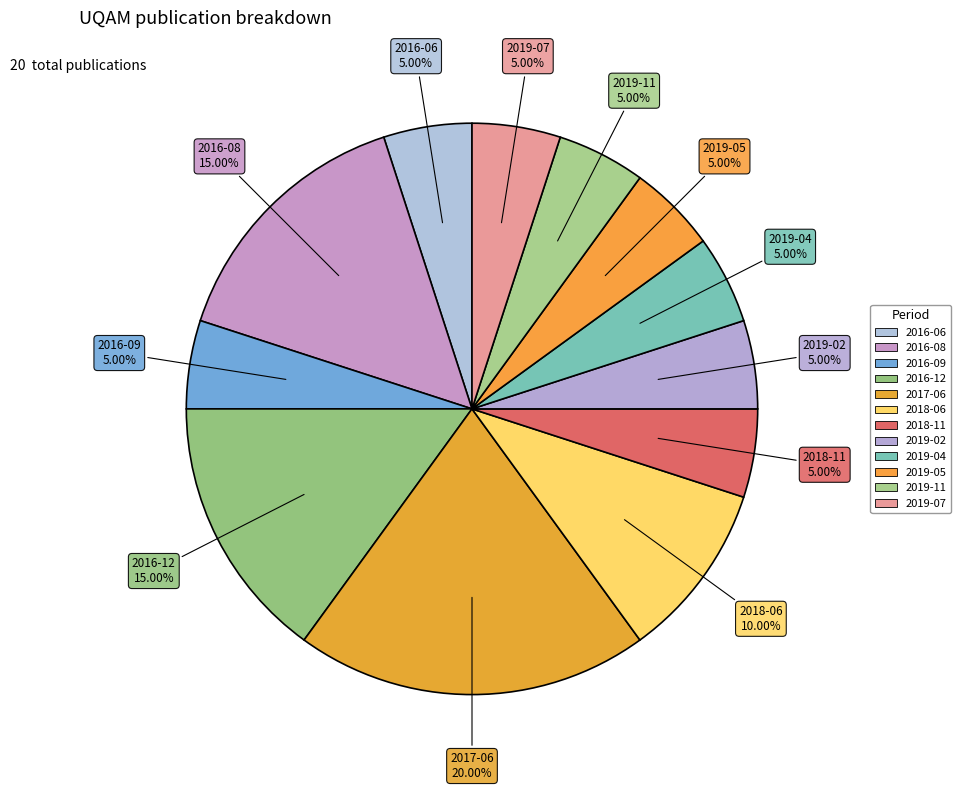

How many segments does this pie chart have?

12